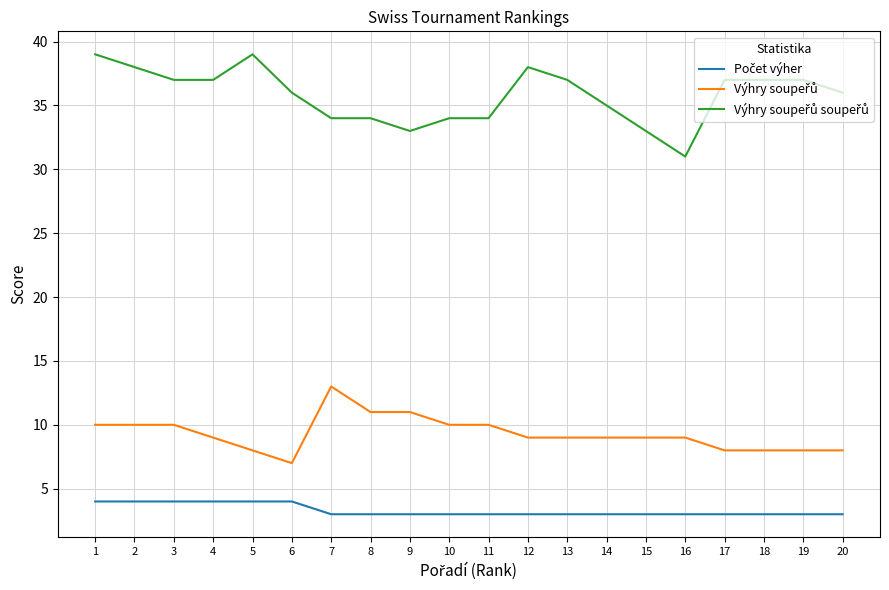

What is the greatest value displayed?

39